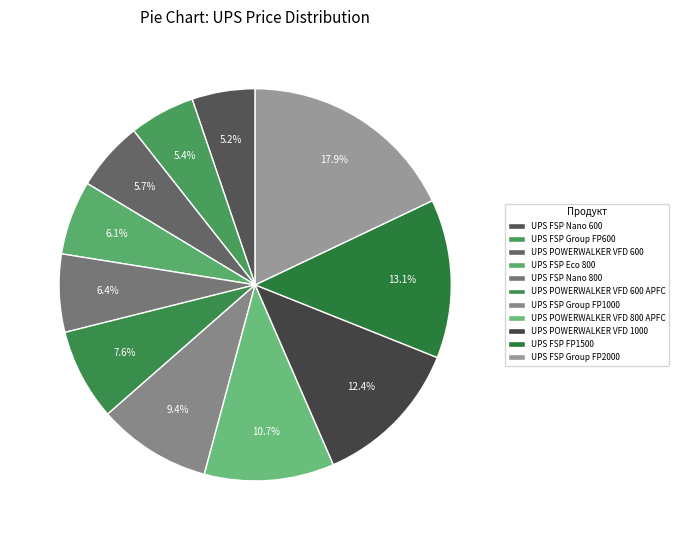

Does any single category account for the majority?

No